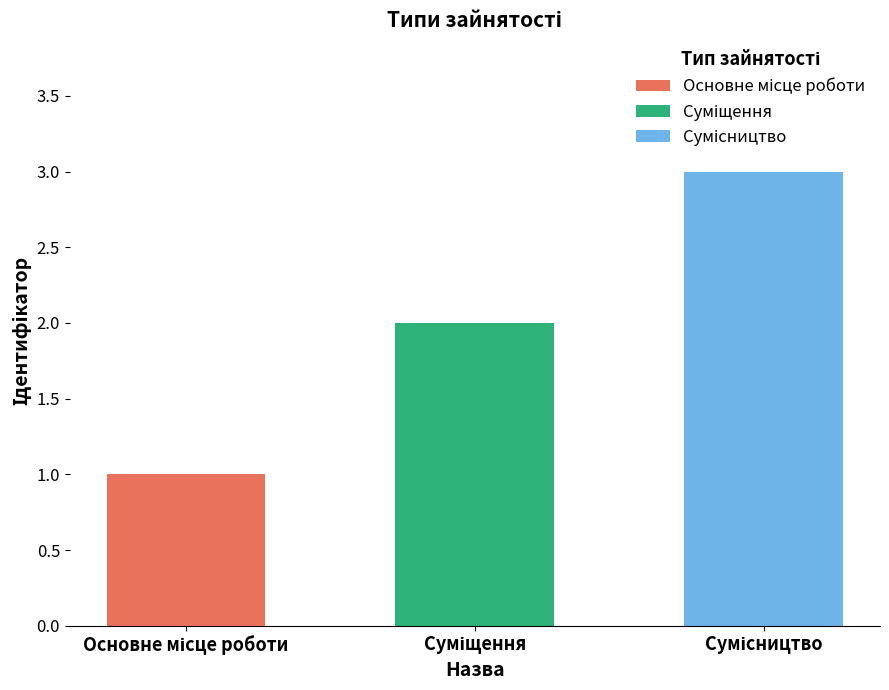

Between Сумісництво and Основне місце роботи, which is larger?

Сумісництво